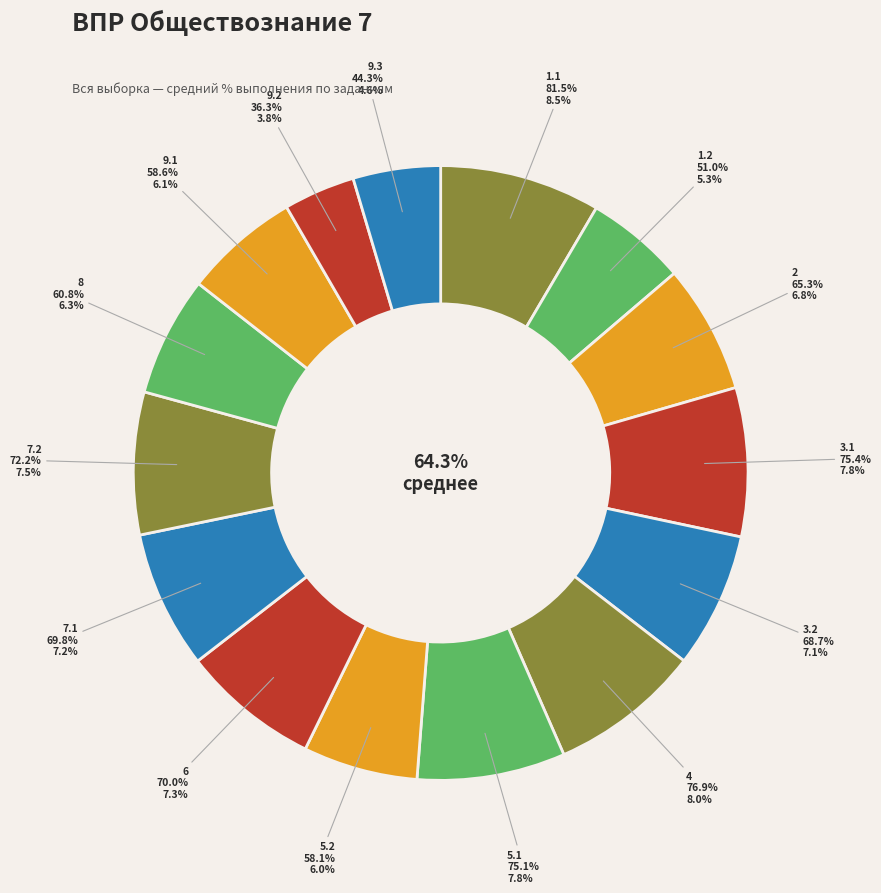

To the nearest percent, what portion does 6 represent?

7%